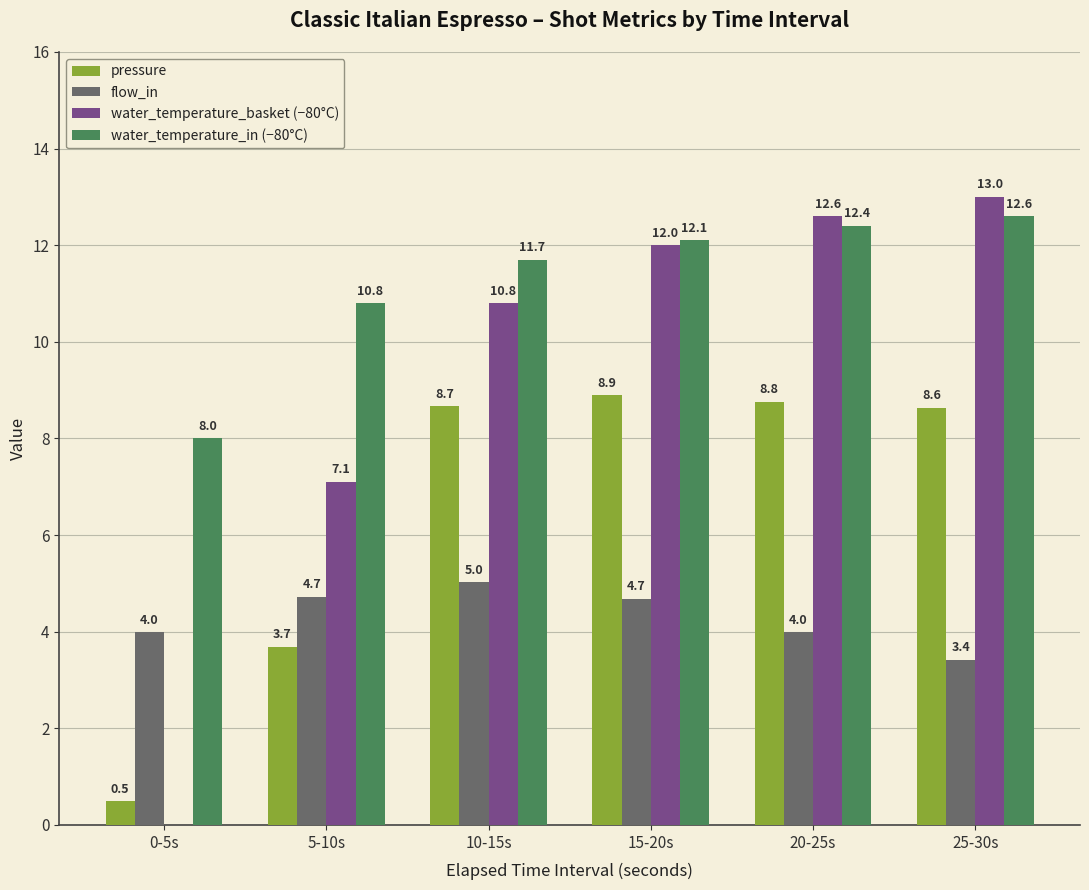

Which has a higher value, 20-25s or 10-15s?

20-25s